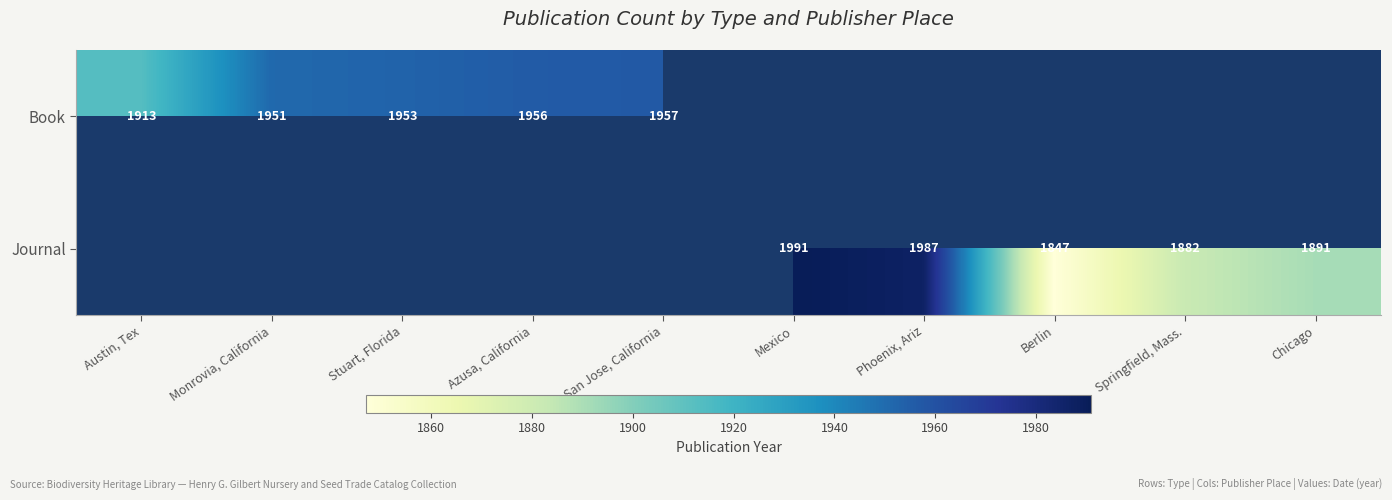

How many data points does each series have?

10